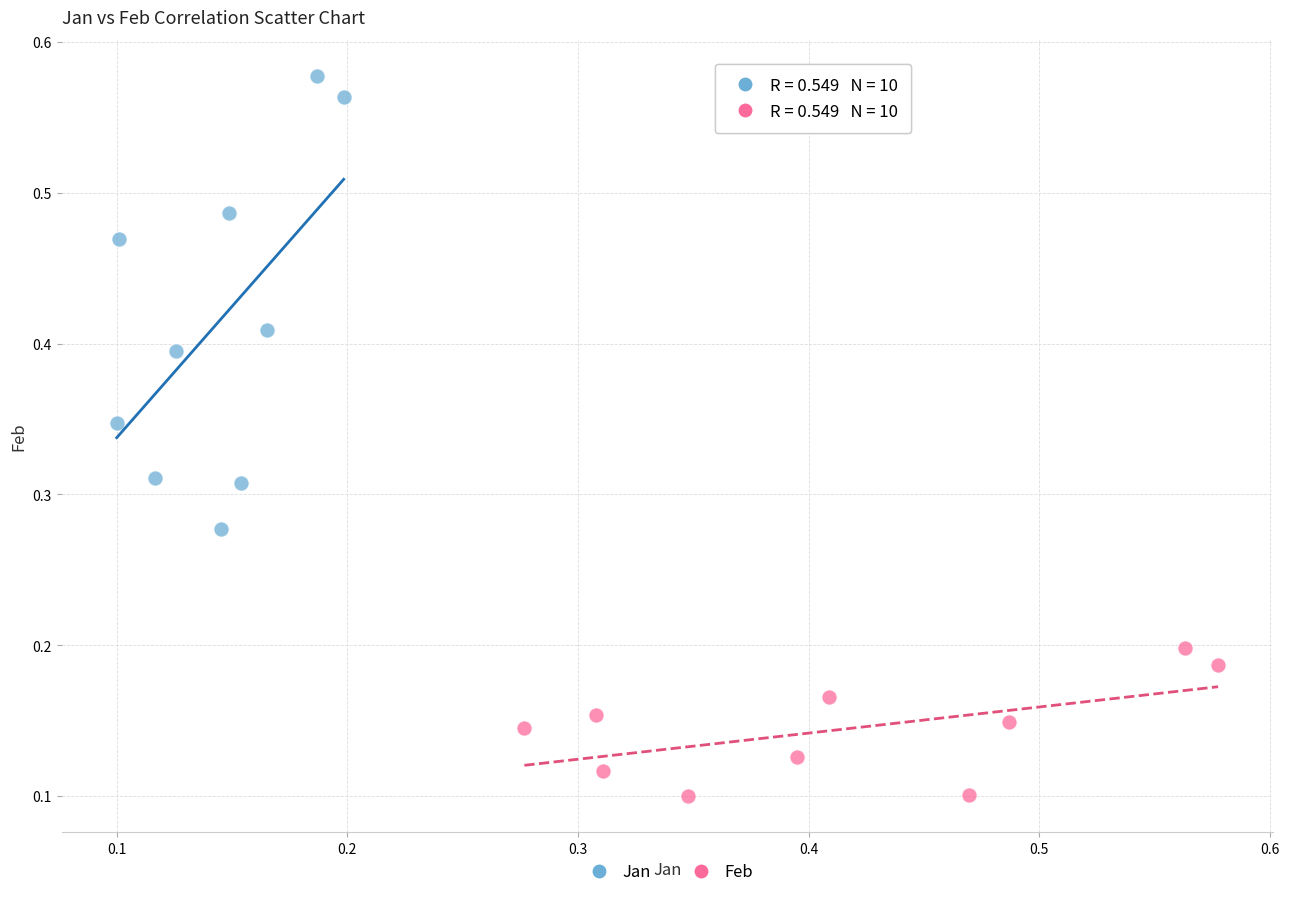

Which series reaches the maximum Y coordinate?

Jan